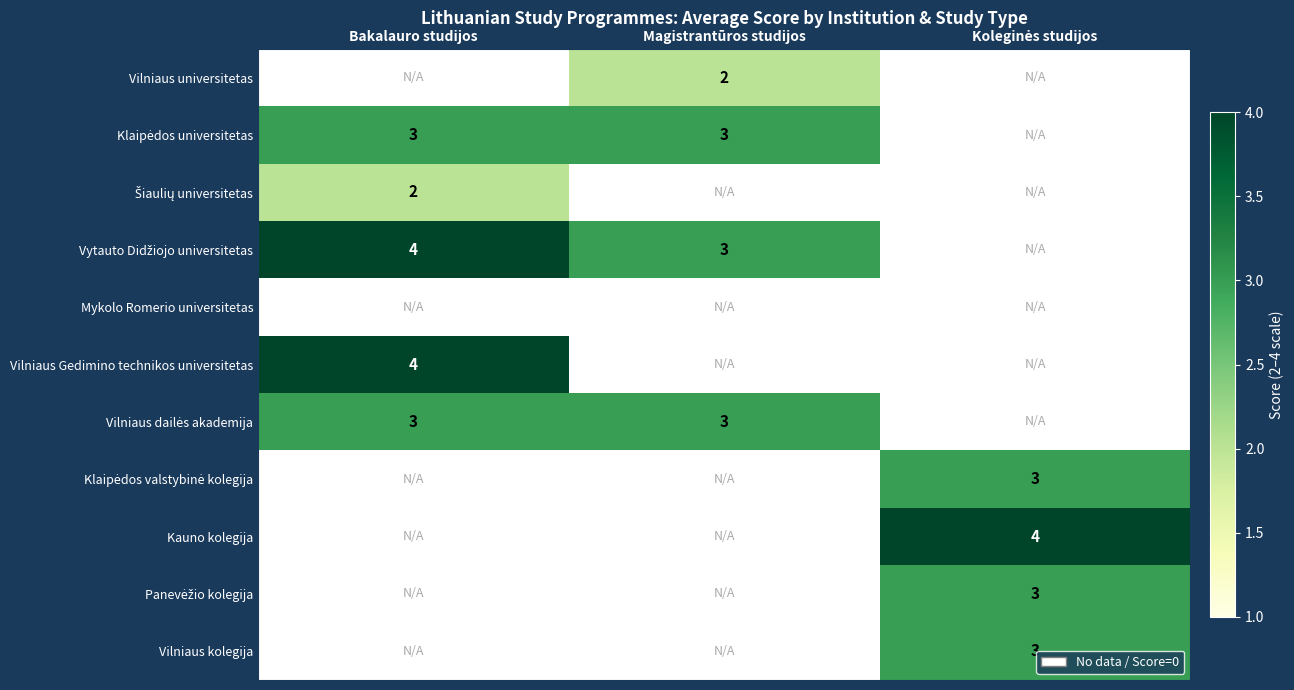

True or false: Vilniaus Gedimino technikos universitetas has a value of 4 at Bakalauro studijos.

True